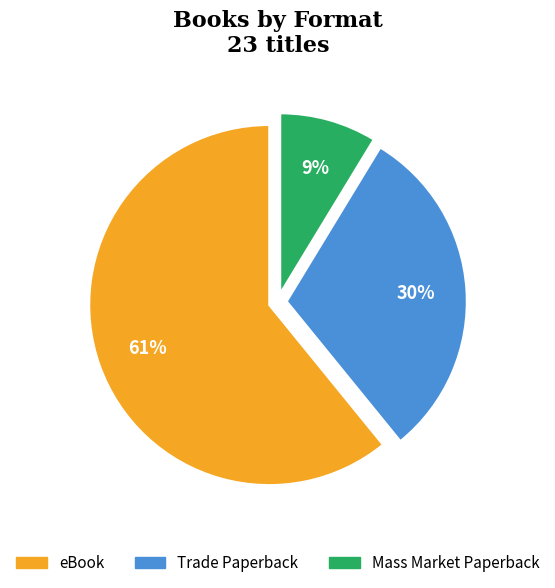

Is there a majority slice in this chart?

Yes